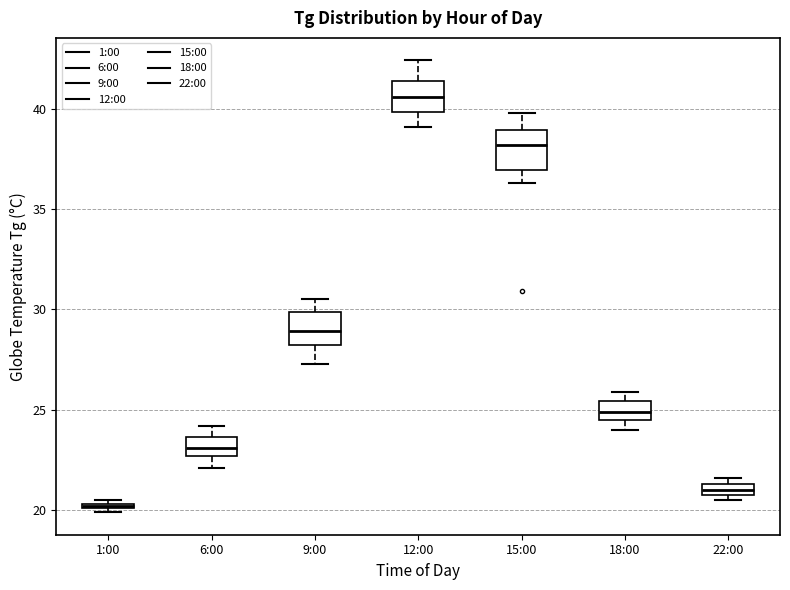

Which box's median line is the highest?

12:00